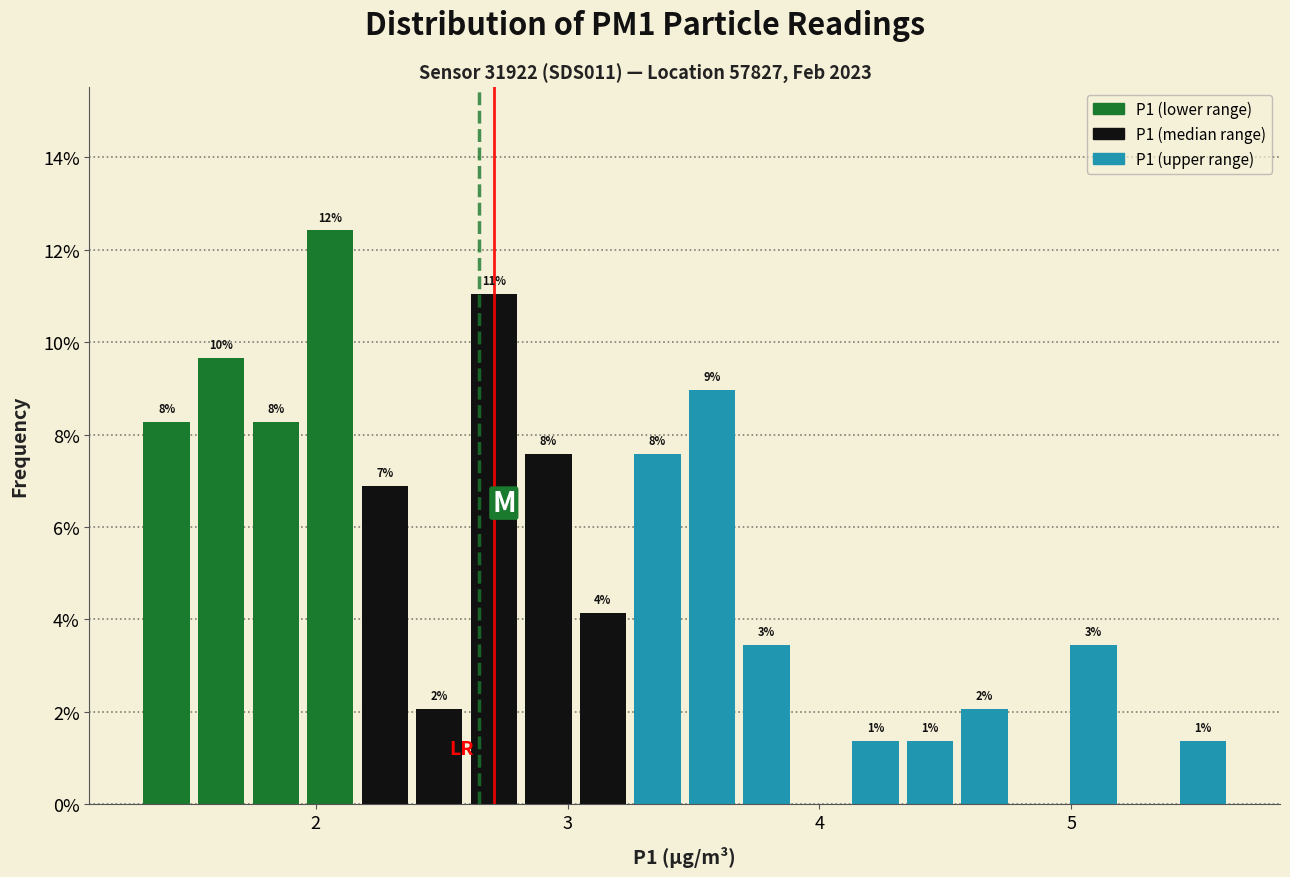

Around what value on the x-axis is the tallest bar? Give the approximate position of its centre, as read against the axis.

2.1